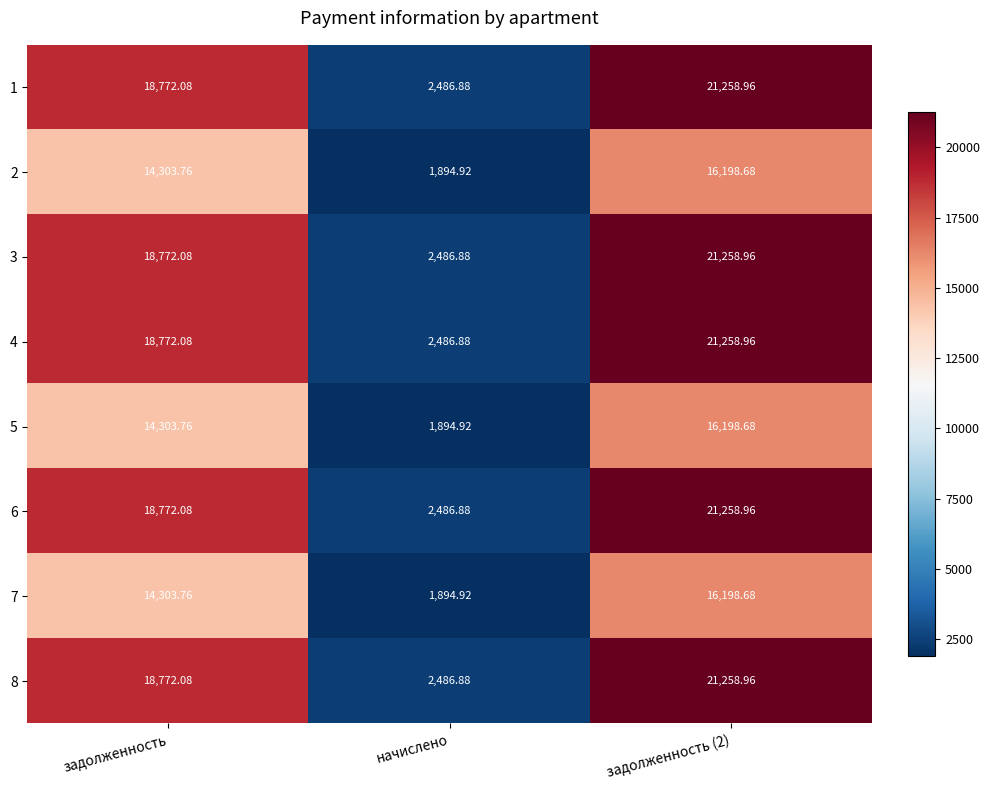

Which category has the lowest value in the 3 series?

начислено